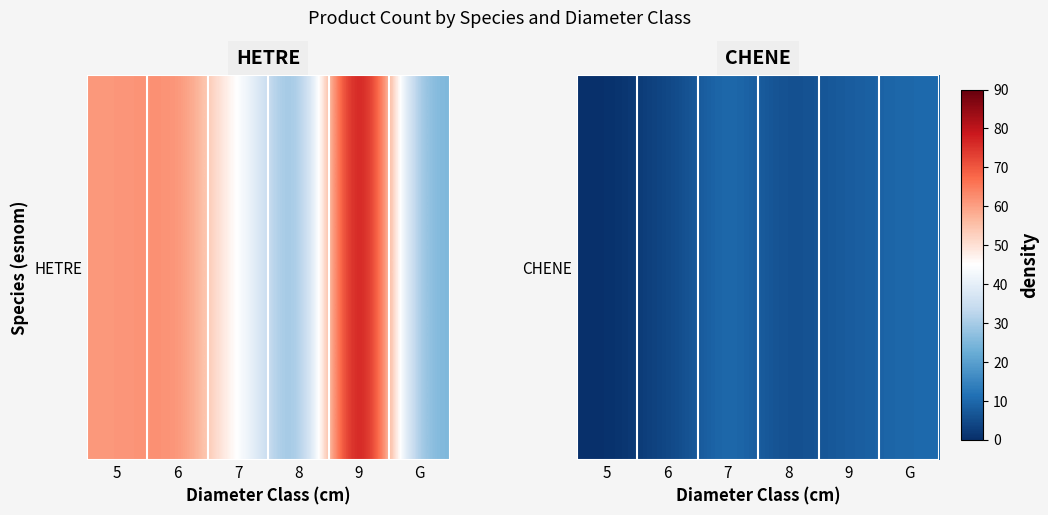

How many values are below 8?

3